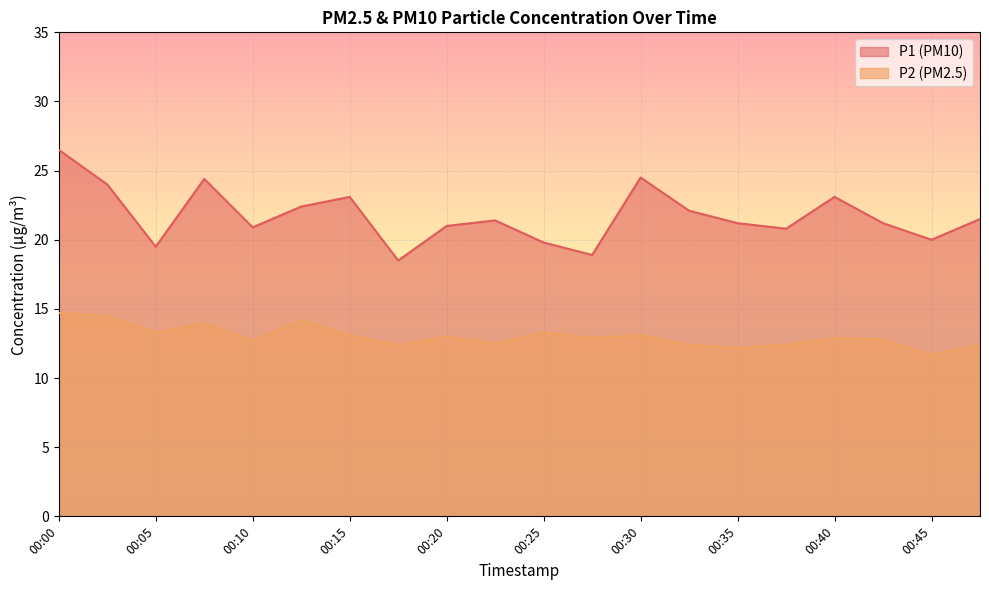

How many values in the P1 series exceed 21?

12